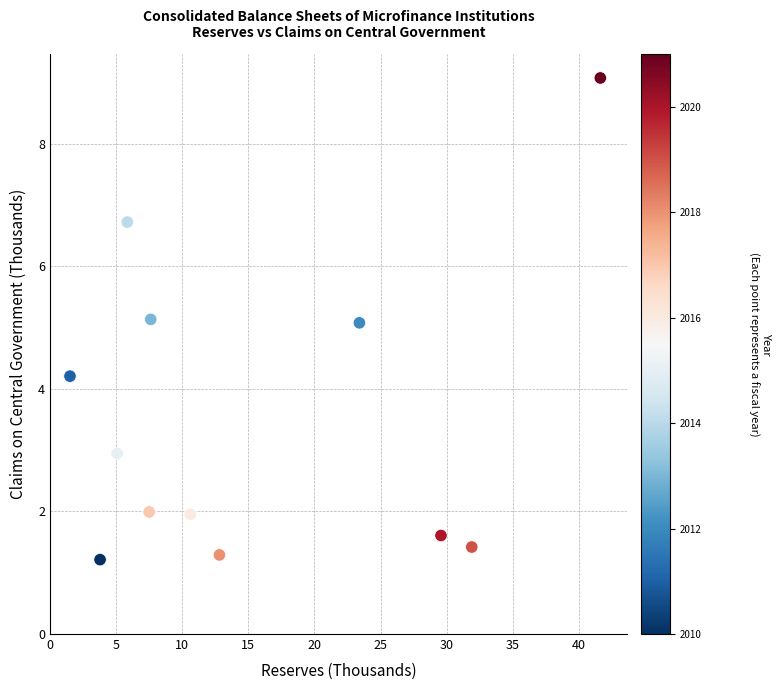

What is the range of X values (max minus min)?

40.1